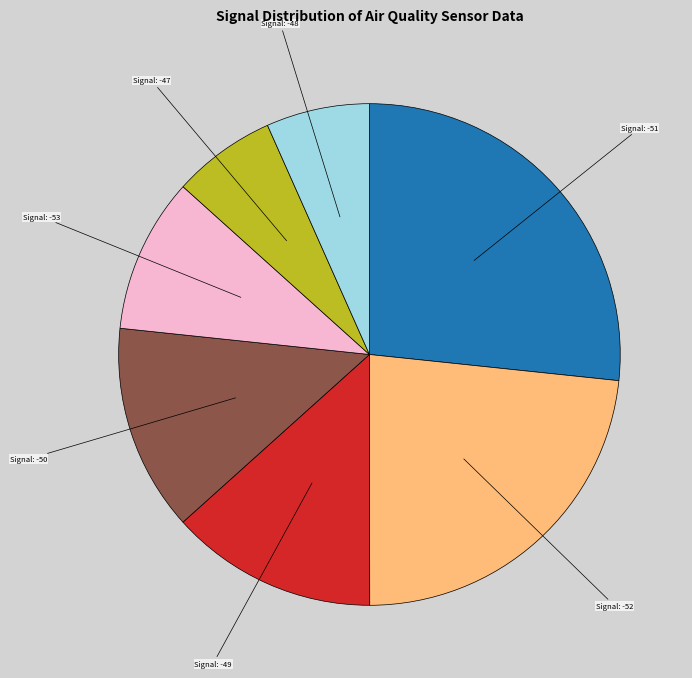

Does any single category account for the majority?

No